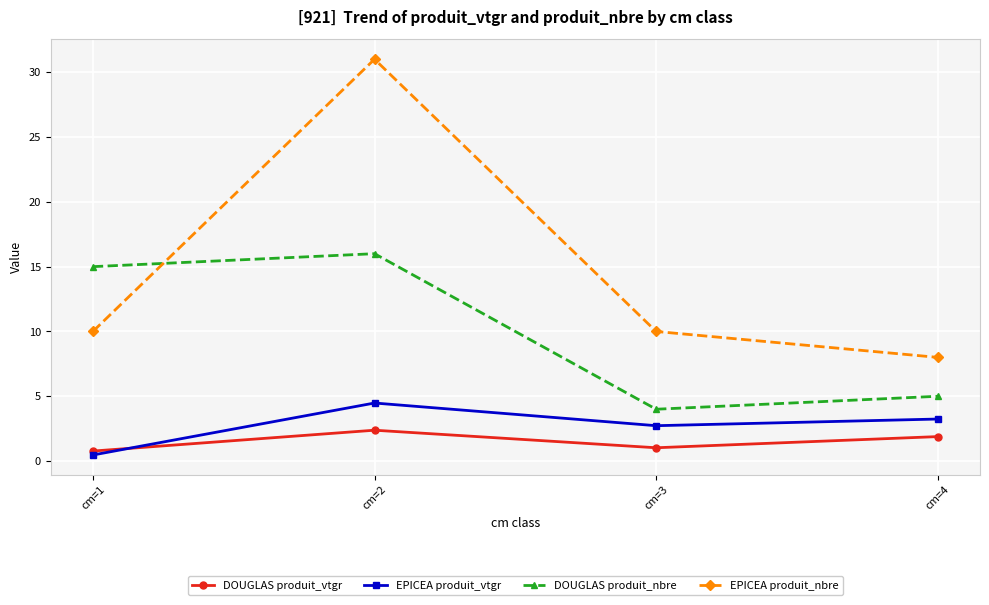

At how many categories does at least one series exceed 23?

1